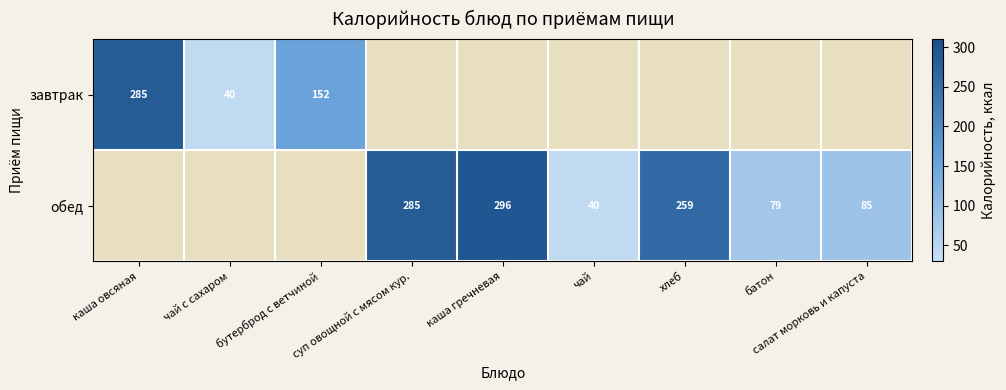

What is the minimum value shown in the chart?

40.0